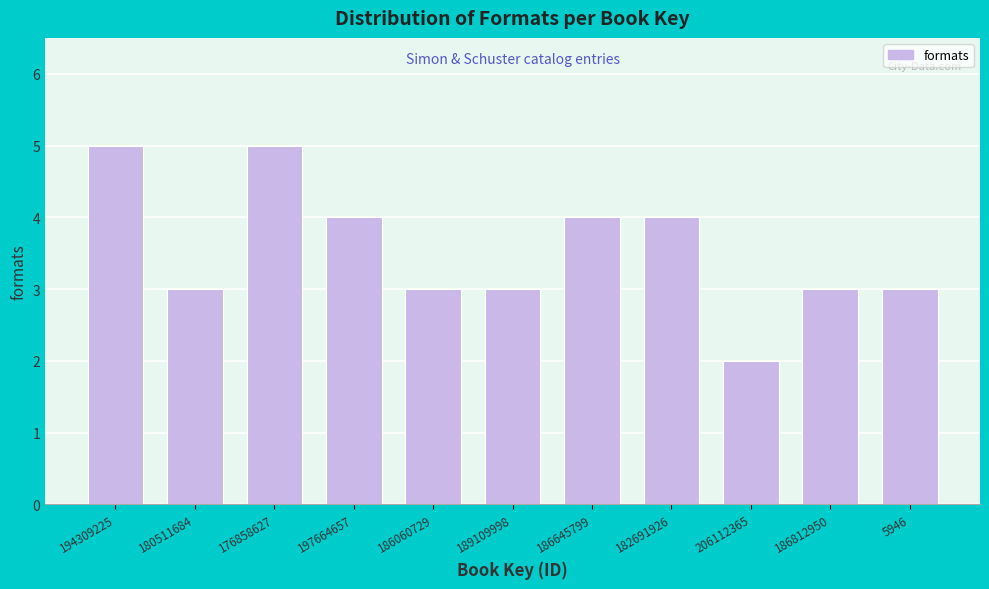

Reading right to left, extract all data points from this chart.

5946=3	186812950=3	206112365=2	182691926=4	186645799=4	189109998=3	186060729=3	197664657=4	176858627=5	180511684=3	194309225=5